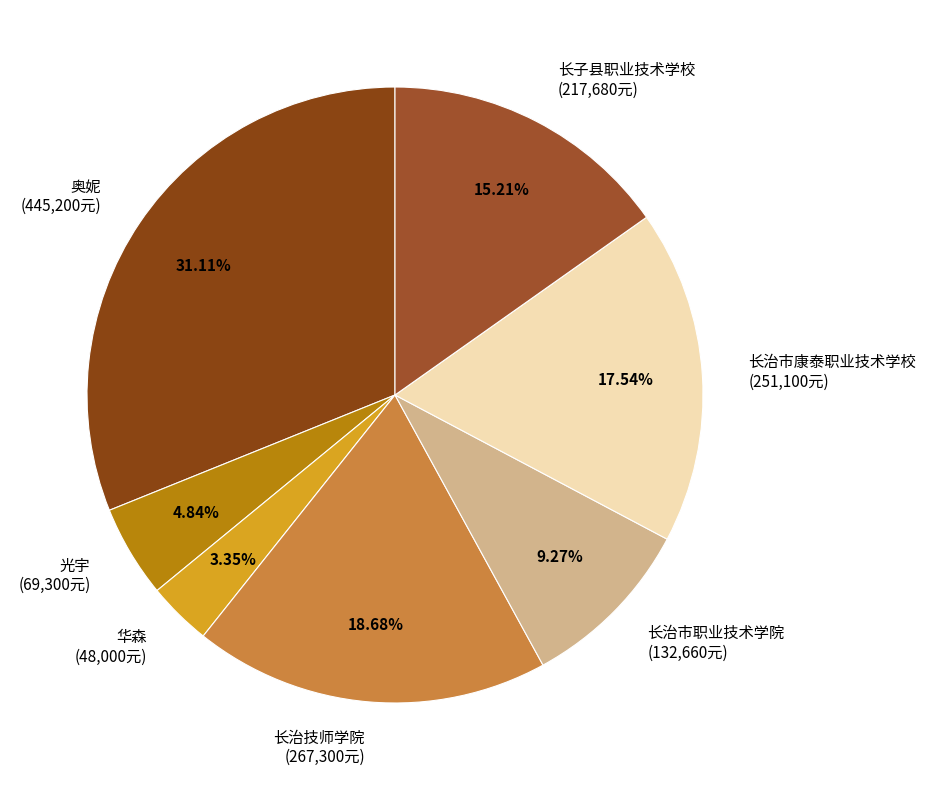

To the nearest percent, what is the difference between the 光宇 and 奥妮 slice percentages?

26%